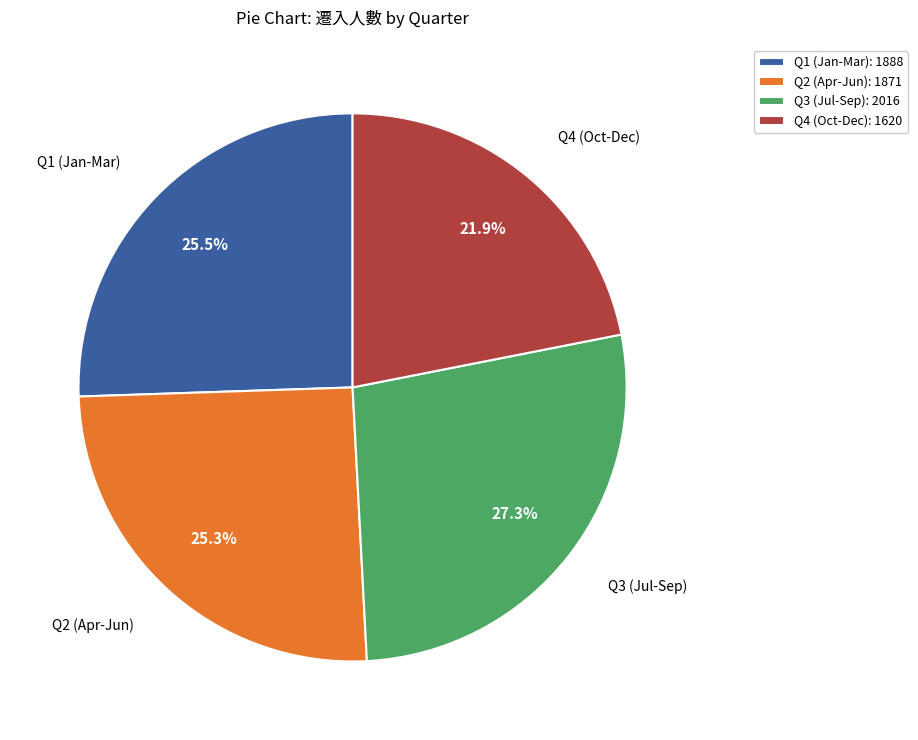

What is the total percentage of Q4 (Oct-Dec) and Q3 (Jul-Sep)?

49.2%